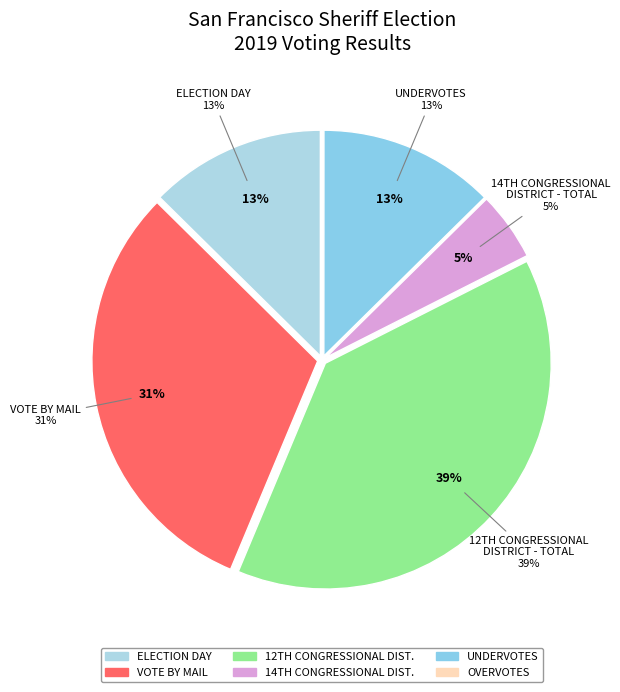

Is there a majority slice in this chart?

No